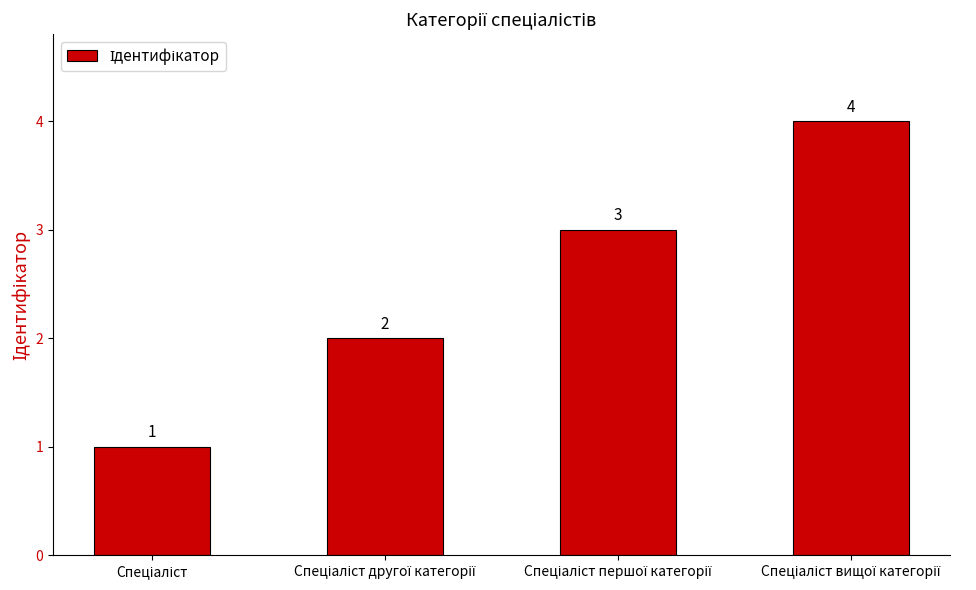

What is the greatest value displayed?

4